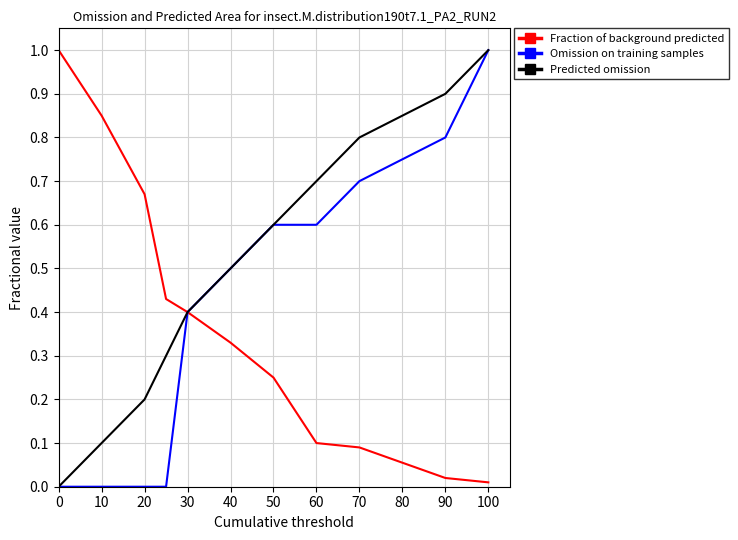

Which series has the largest total across all categories?

Predicted omission